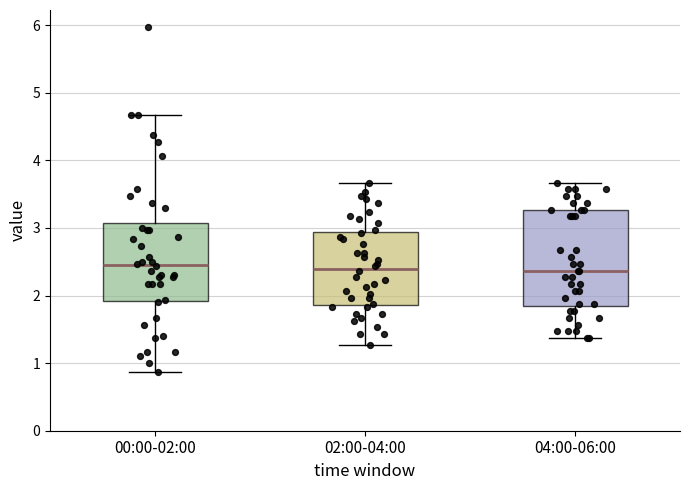

Reading left to right, transcribe this box plot: for each box, give where its median line is, the range the box spans, and where its two whiskers end, as read against the y-axis. The values are not printed on the chart, so give them approximately, as read against the axis.

00:00-02:00: median 2.5, box 1.9 to 3.1, whiskers 0.9 to 4.7
02:00-04:00: median 2.4, box 1.9 to 2.9, whiskers 1.3 to 3.7
04:00-06:00: median 2.4, box 1.8 to 3.3, whiskers 1.4 to 3.7